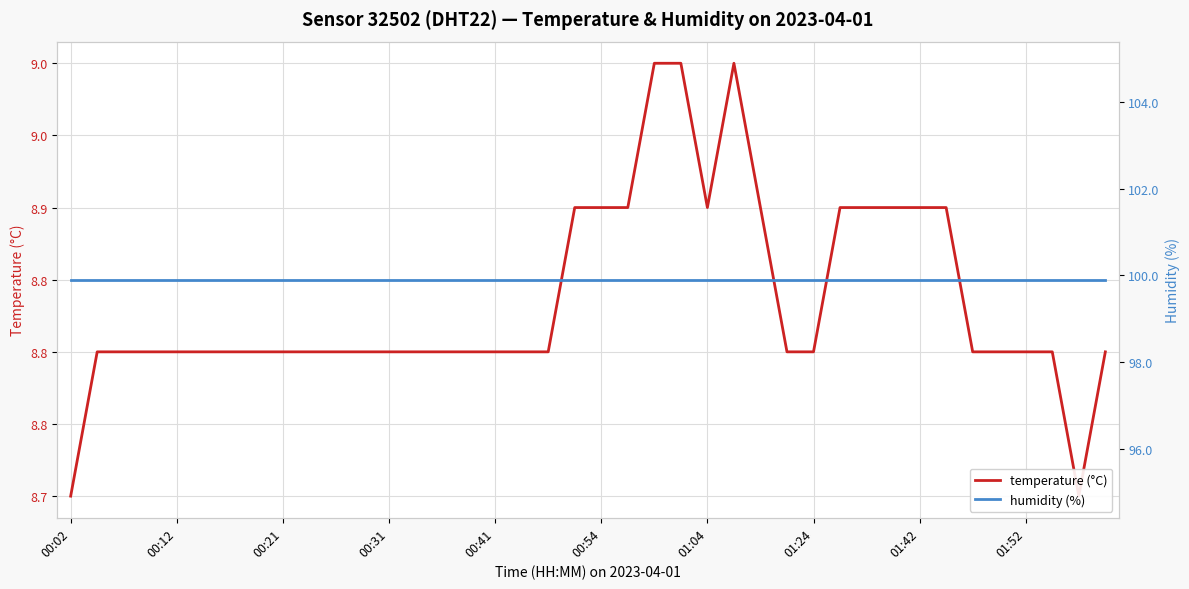

What is the highest value of the humidity (%) series?

99.9